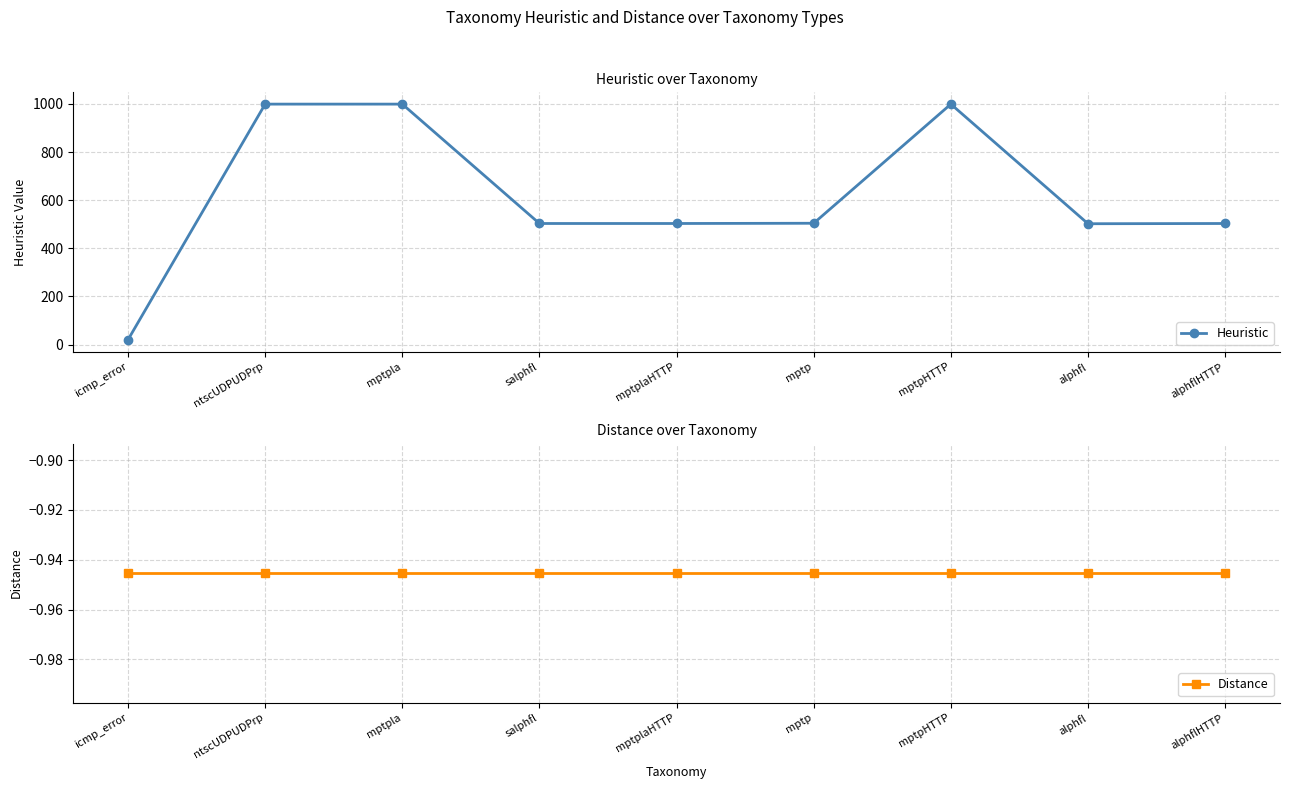

Rank the categories by Distance value from highest to lowest.

icmp_error, ntscUDPUDPrp, mptpla, salphfl, mptplaHTTP, mptp, mptpHTTP, alphfl, alphflHTTP